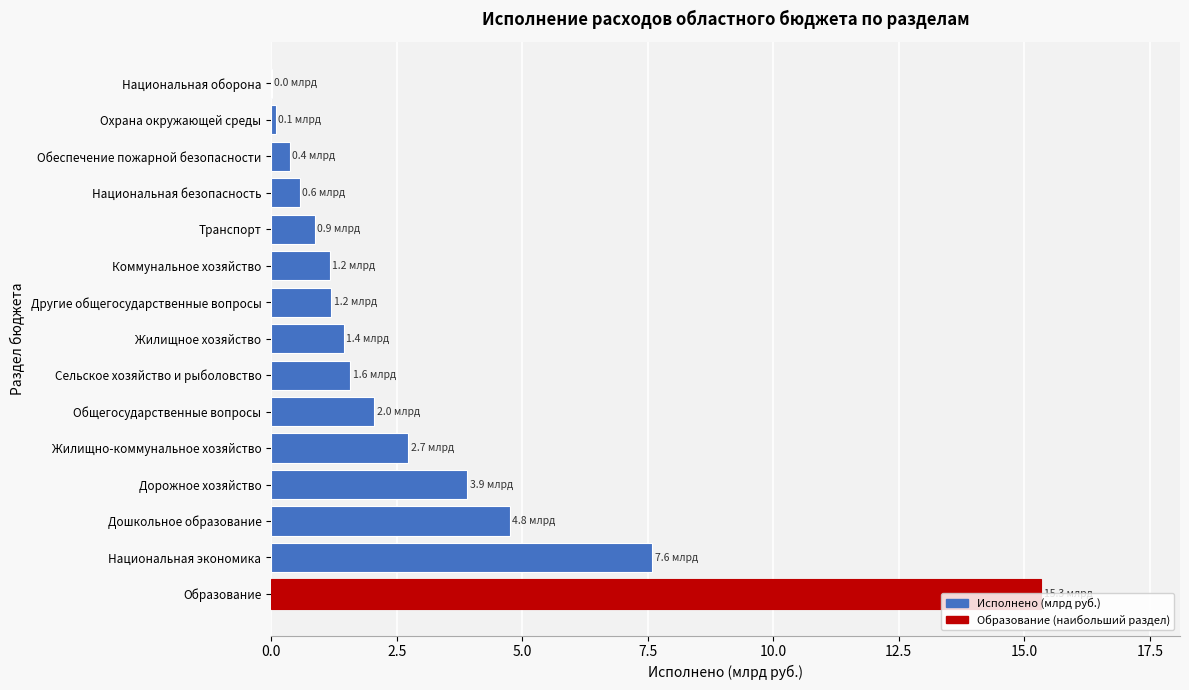

What is the maximum value shown in the chart?

15.3